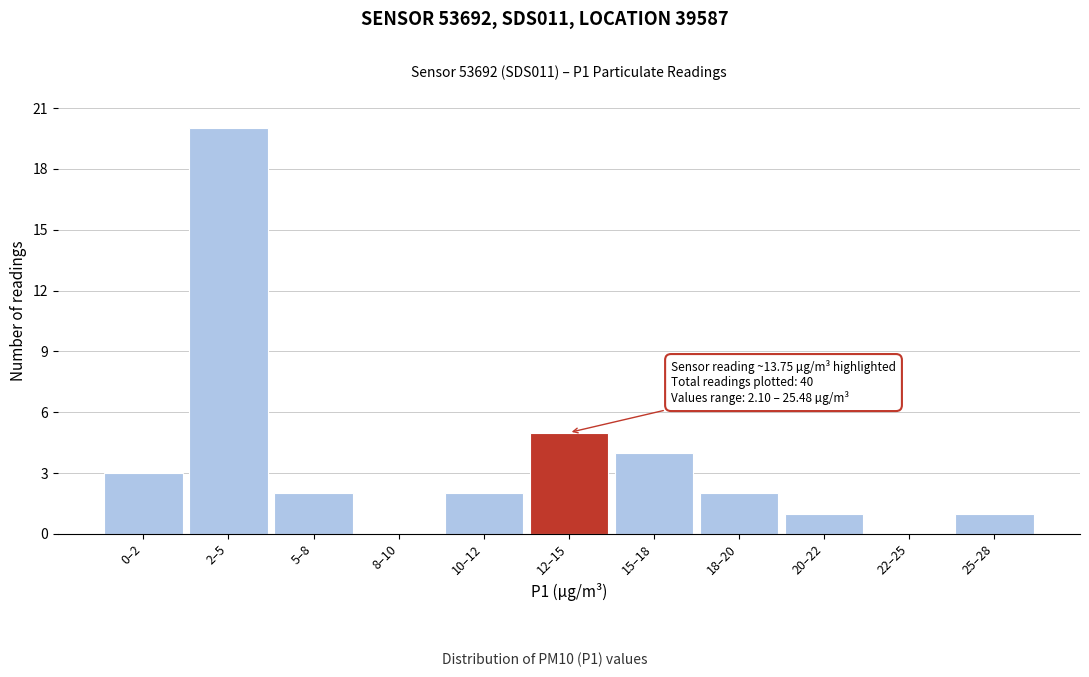

Reading right to left, what are all the values shown in this chart?

25–28=1	22–25=0	20–22=1	18–20=2	15–18=4	12–15=5	10–12=2	8–10=0	5–8=2	2–5=20	0–2=3